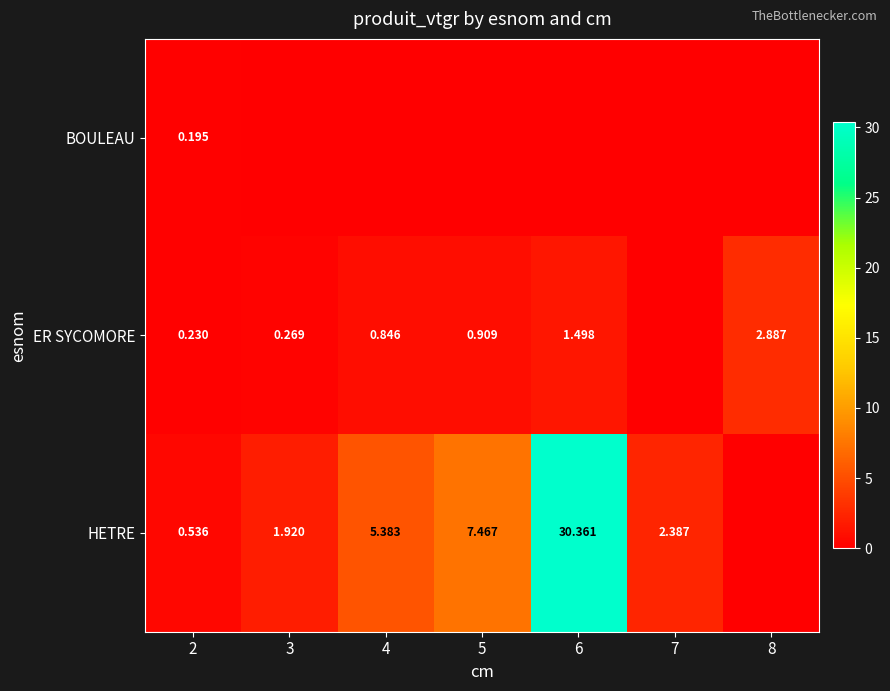

The value of BOULEAU at 4 is -0.1. True or false?

False